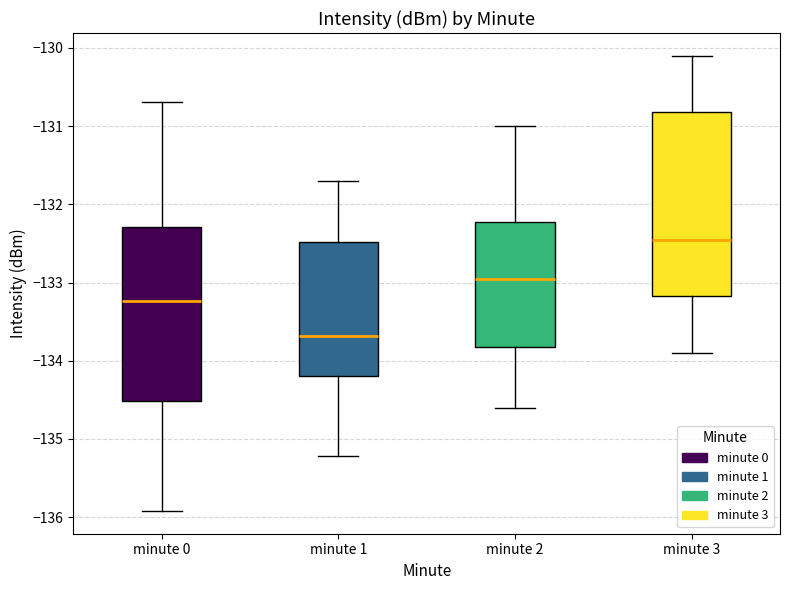

Reading left to right, transcribe this box plot: for each box, give where its median line is, the range the box spans, and where its two whiskers end, as read against the y-axis. The values are not printed on the chart, so give them approximately, as read against the axis.

minute 0: median -133.2, box -134.5 to -132.3, whiskers -135.9 to -130.7
minute 1: median -133.7, box -134.2 to -132.5, whiskers -135.2 to -131.7
minute 2: median -132.9, box -133.8 to -132.2, whiskers -134.6 to -131.0
minute 3: median -132.4, box -133.2 to -130.8, whiskers -133.9 to -130.1